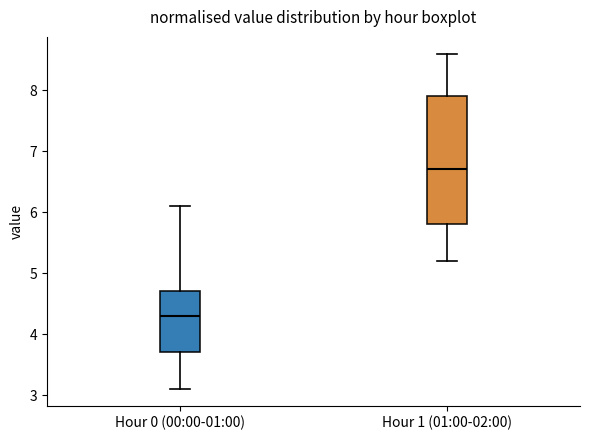

Which box's median line is the lowest?

Hour 0 (00:00-01:00)